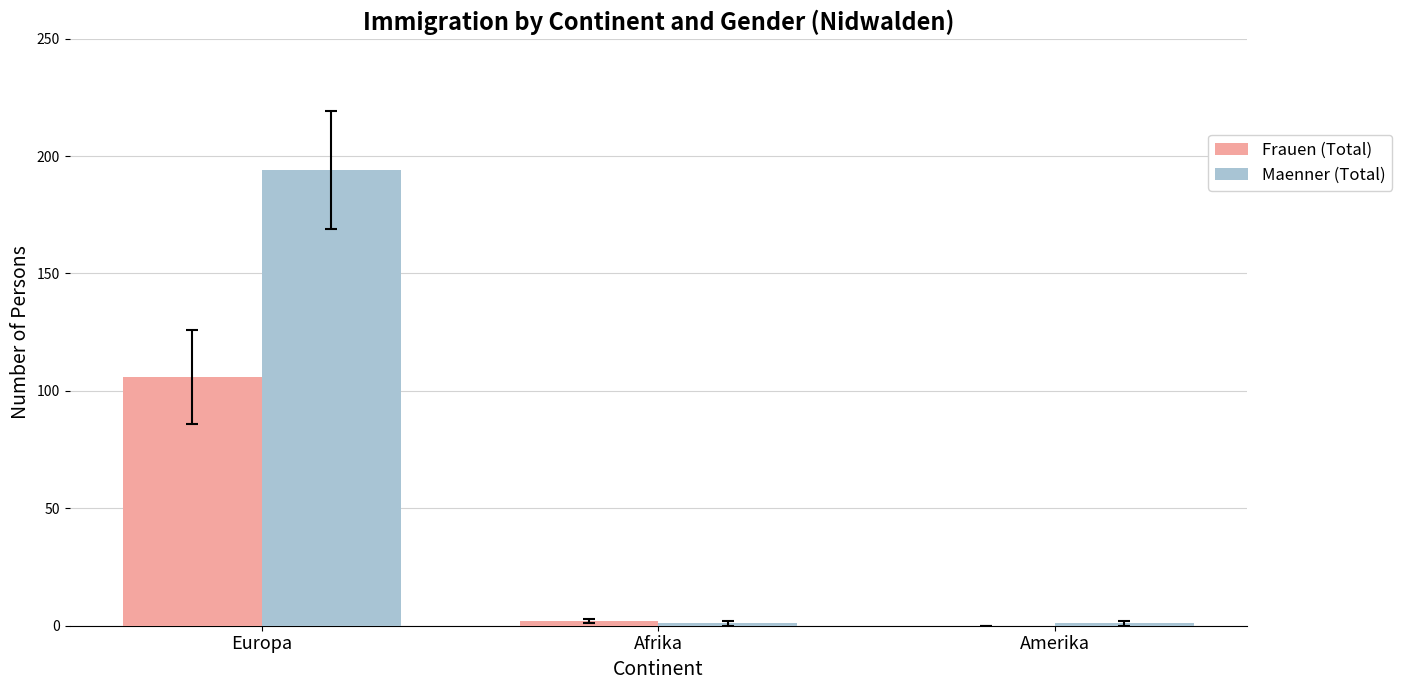

Reading right to left, extract all data points from this chart.

Frauen (Total): 0	2	106
Maenner (Total): 1	1	194